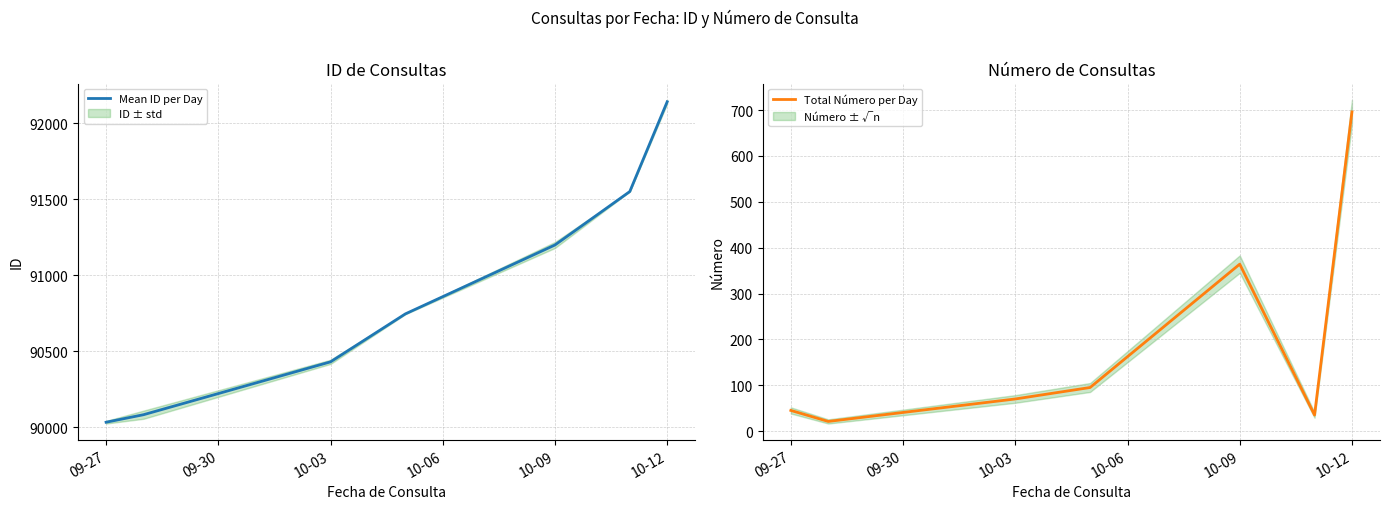

True or false: Total Número per Day and Mean ID per Day intersect in this chart.

False